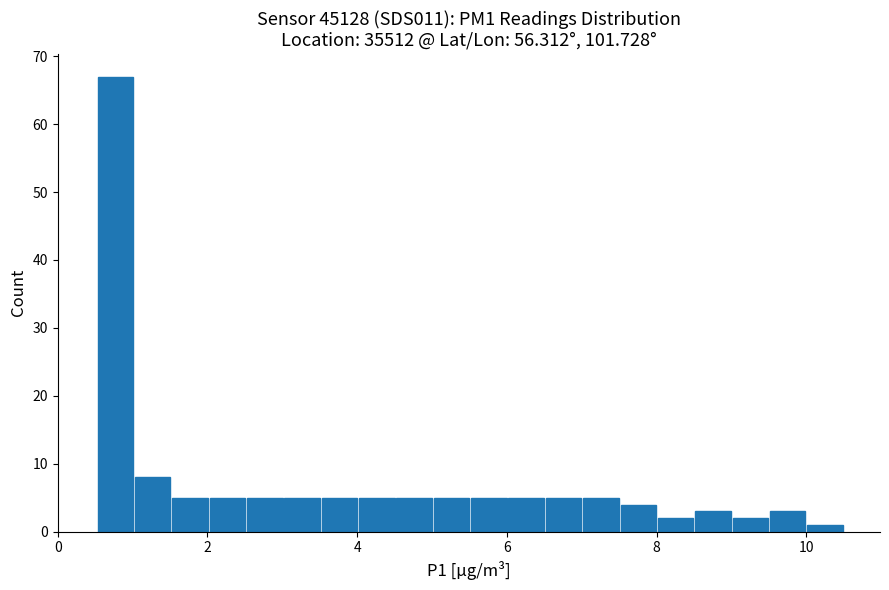

Around what value on the x-axis is the tallest bar? Give the approximate position of its centre, as read against the axis.

0.8